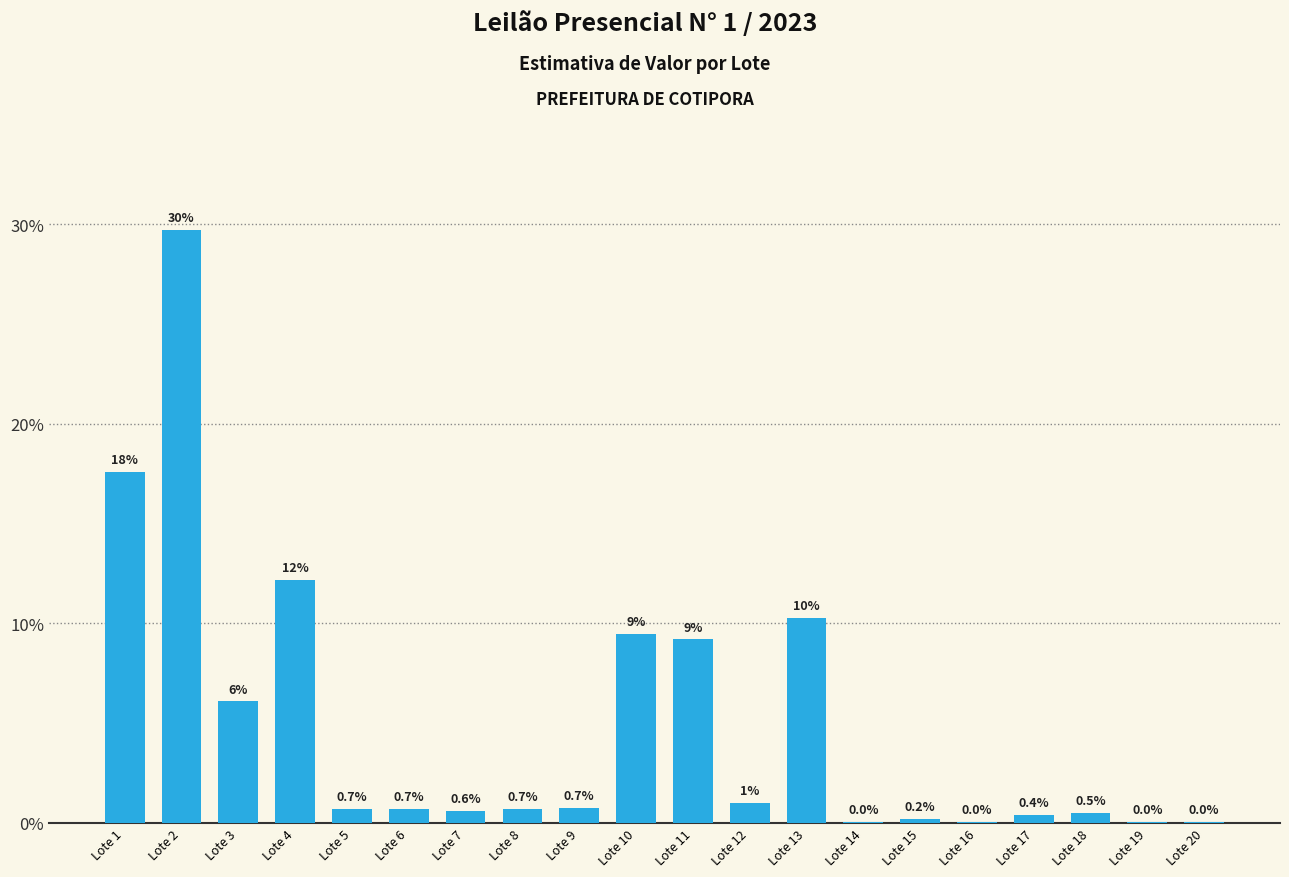

Which category has the highest value across all series?

Lote 2